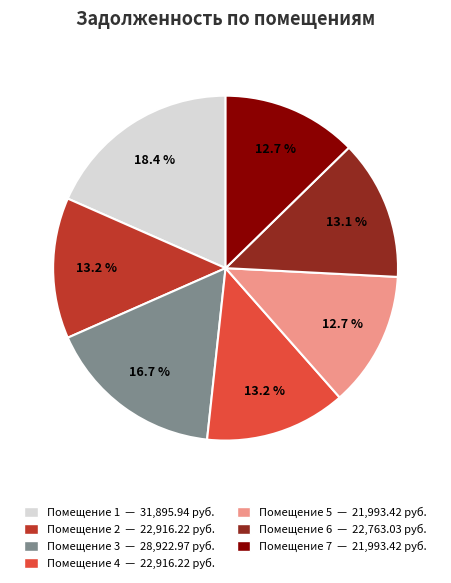

Is there a majority slice in this chart?

No